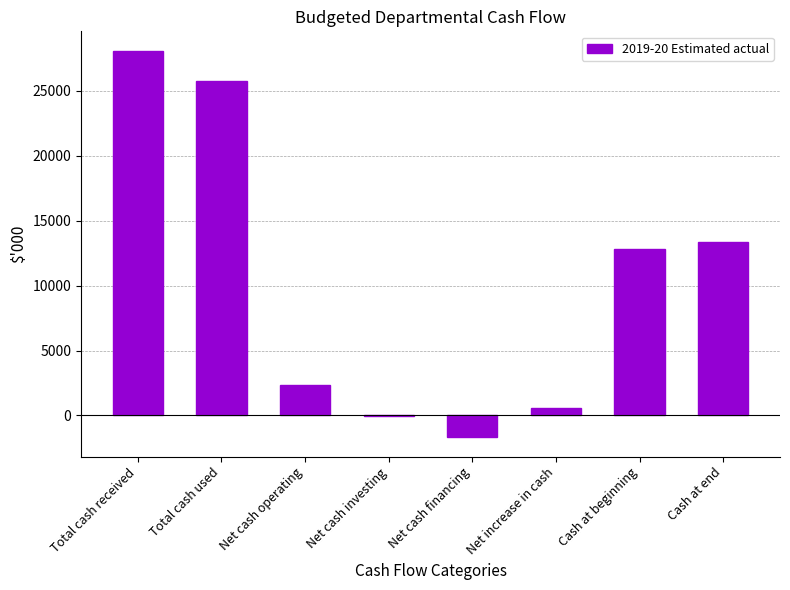

The value at Cash at end is 13389. True or false?

True